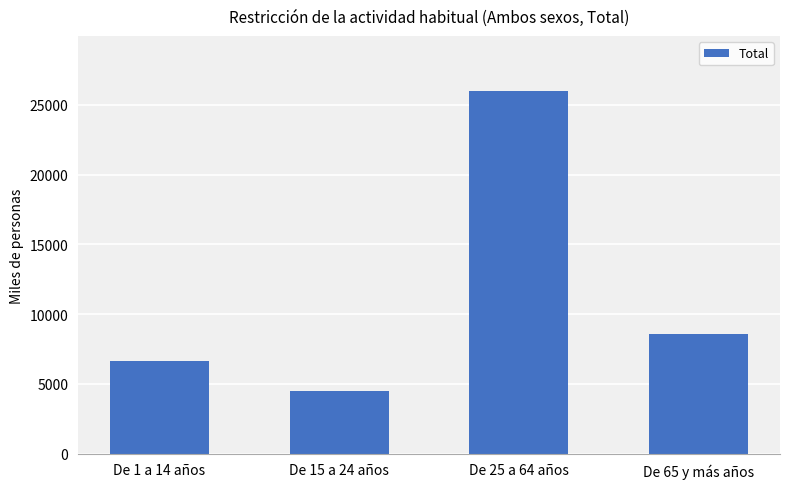

What is the smallest value displayed?

4462.5